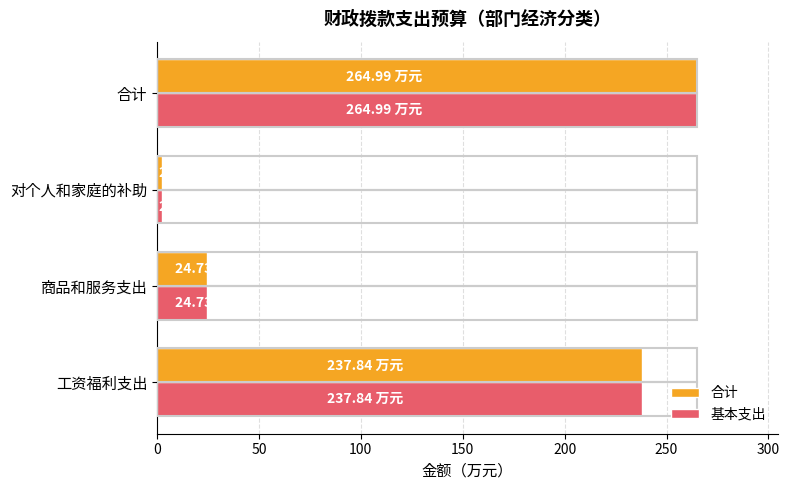

At which label is 合计 closest to 133?

工资福利支出